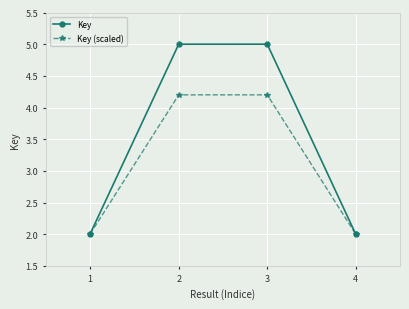

What is the value of the Key point at the 2nd from the left?

5.0